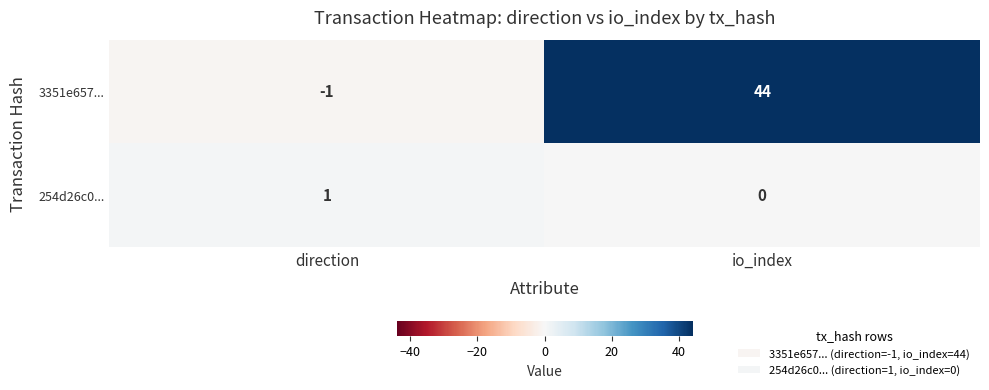

Reading right to left, extract all data points from this chart.

3351e657...: io_index=44	direction=-1
254d26c0...: io_index=0	direction=1